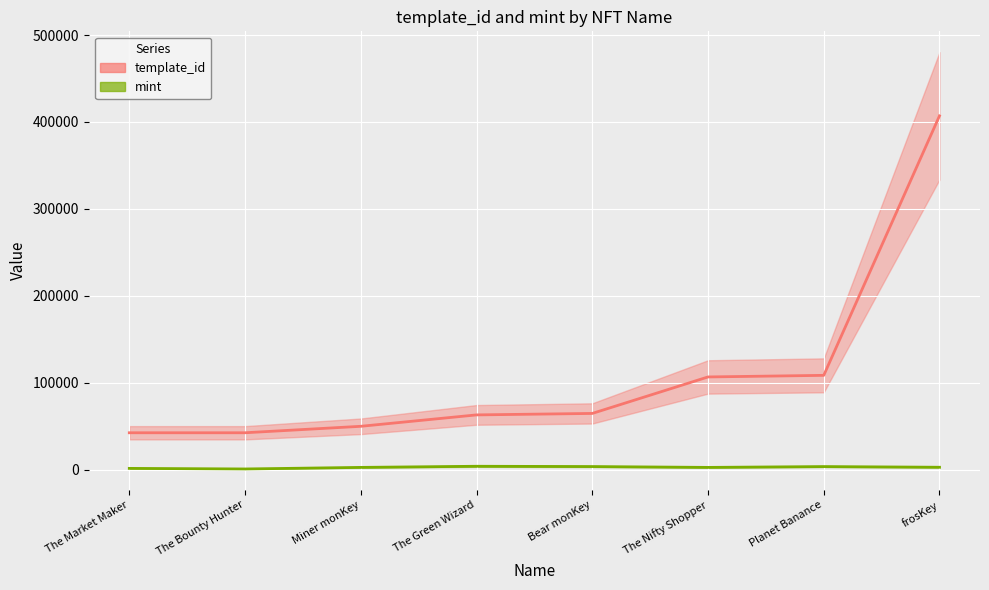

What is the label of the 5th point from the right?

The Green Wizard